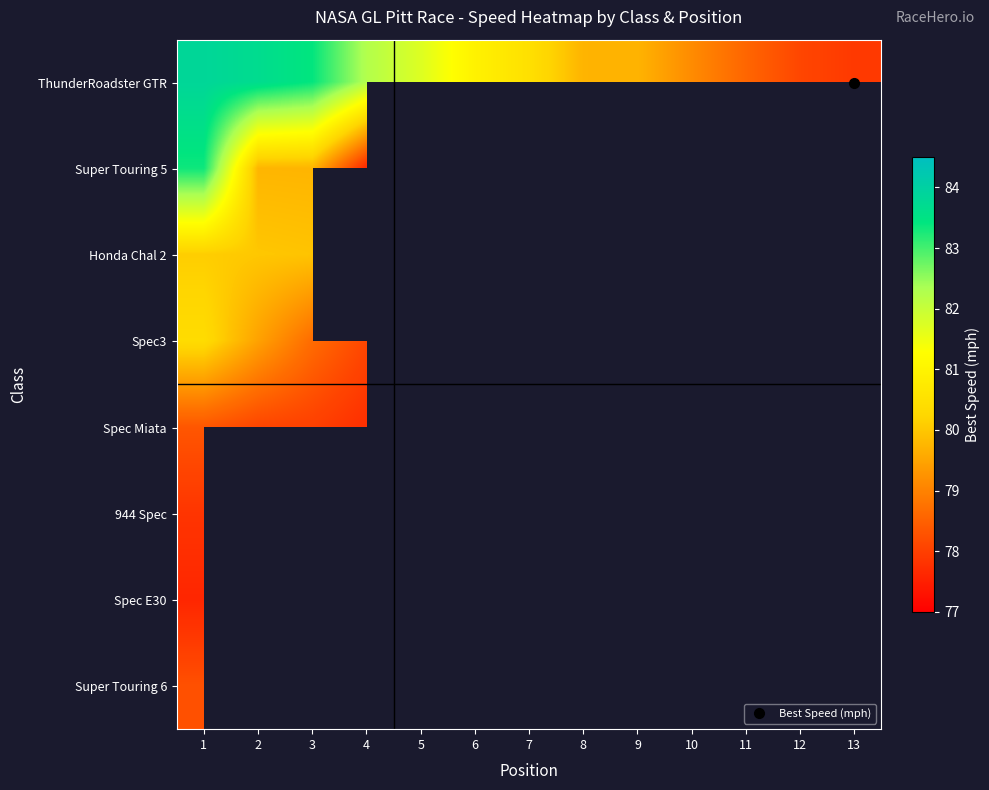

Which category has the lowest value across all series?

4